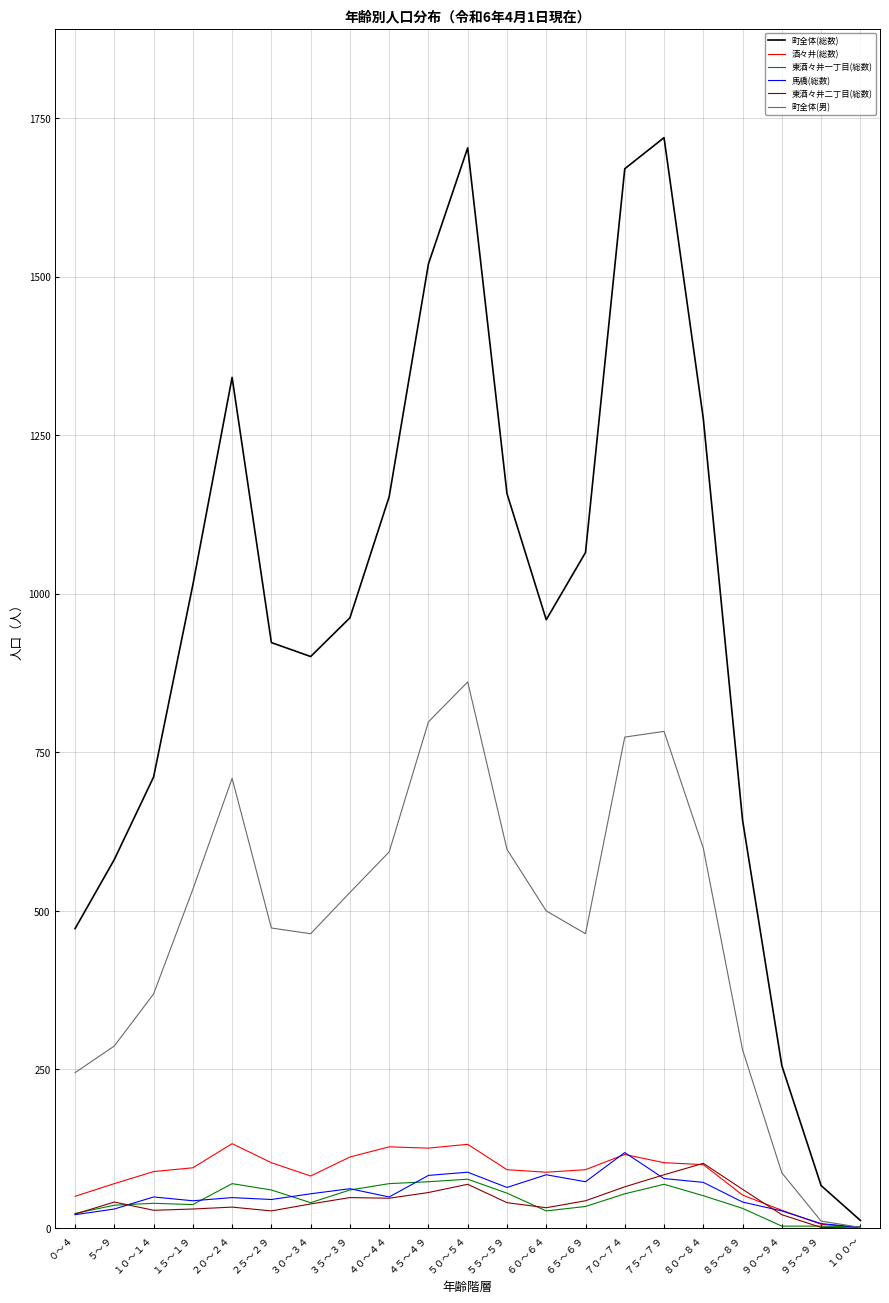

At which category is the sum across all series the highest?

５０～５４